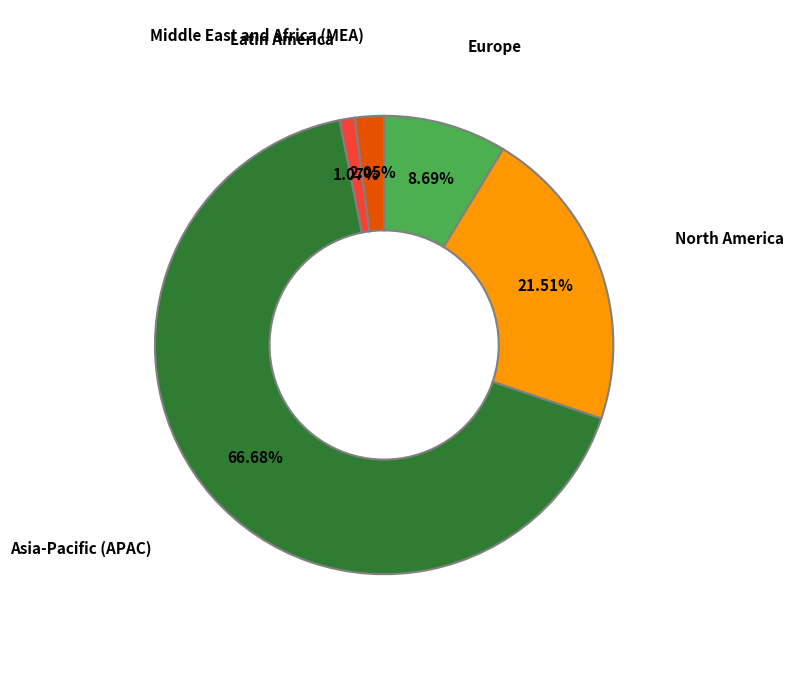

The Europe slice represents 9% of the pie. True or false?

True